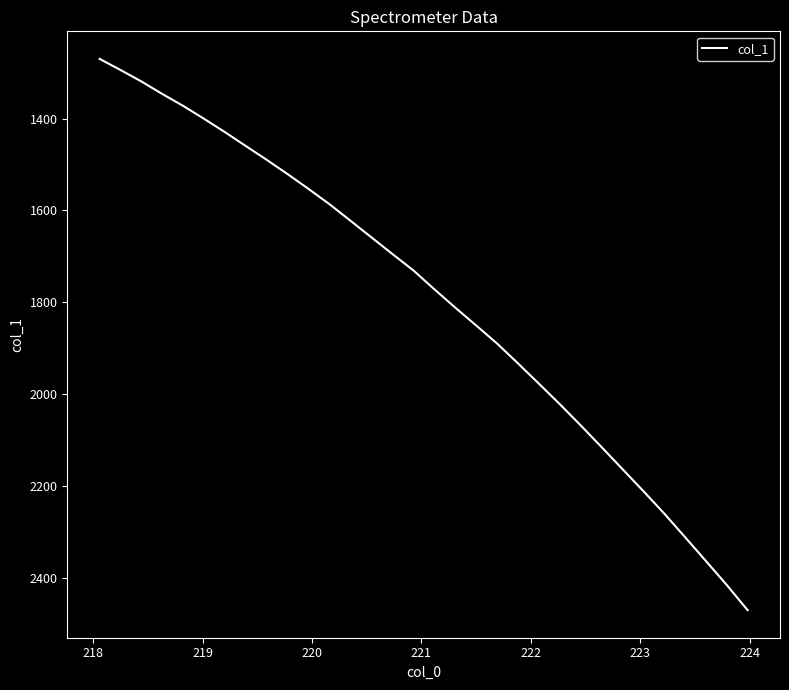

What is the difference between the second highest and second lowest values?

1121.7